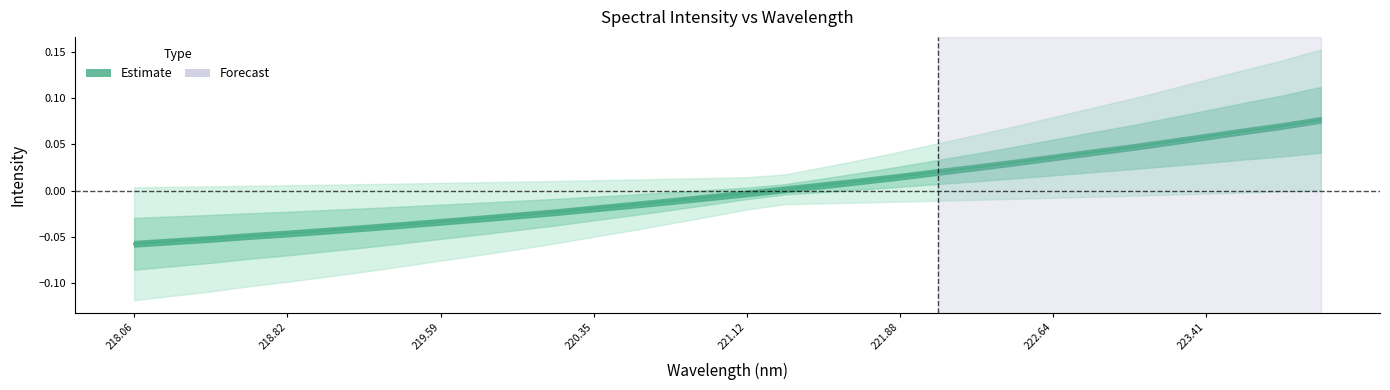

Rank the categories by value from highest to lowest.

223.9802, 223.7895, 223.5987, 223.408, 223.2172, 223.0264, 222.8355, 222.6447, 222.4538, 222.263, 222.0721, 221.8812, 221.6902, 221.4993, 221.3083, 221.1174, 220.9264, 220.7354, 220.5444, 220.3533, 220.1623, 219.9712, 219.7801, 219.589, 219.3979, 219.2067, 219.0156, 218.8244, 218.6332, 218.442, 218.2508, 218.0596